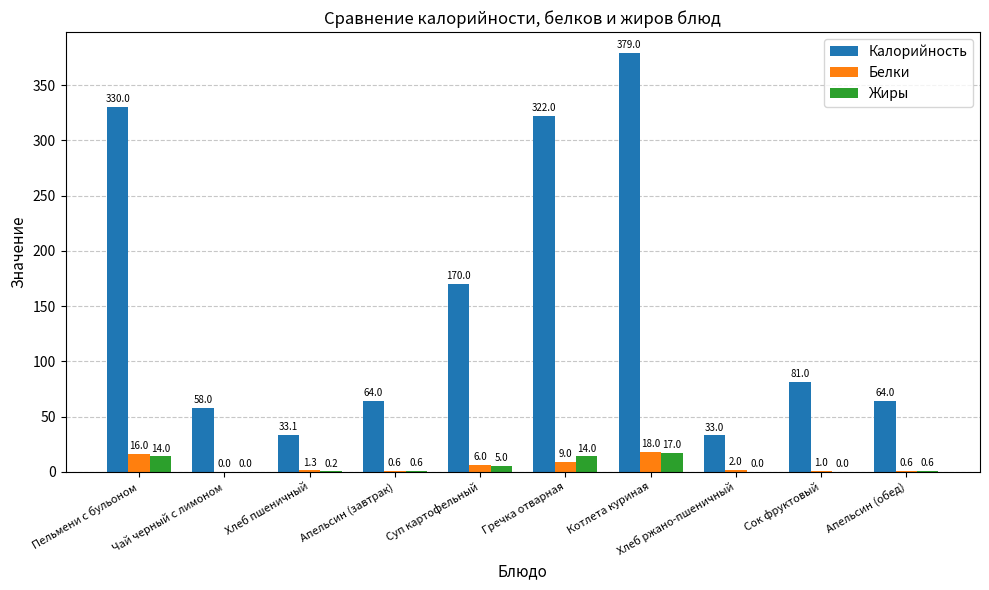

Which series has the widest spread of values?

Калорийность